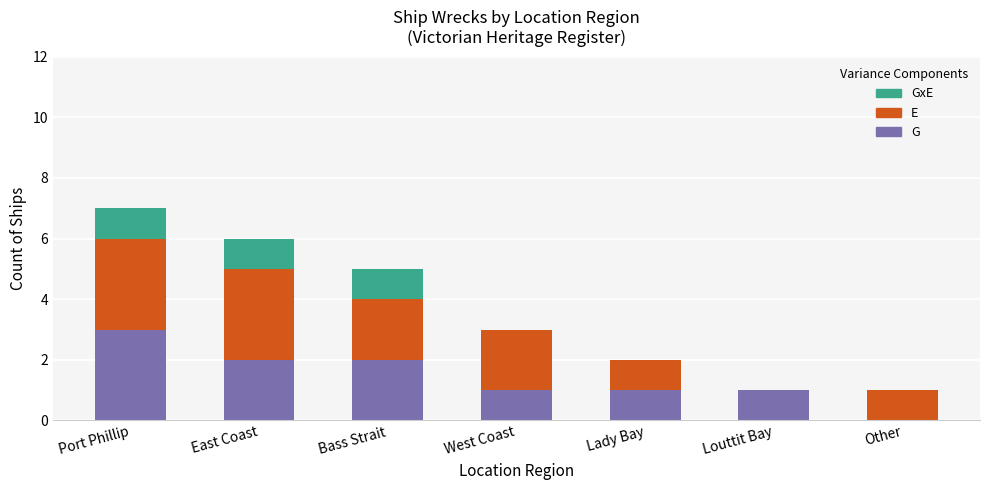

How many distinct data groups are displayed?

3